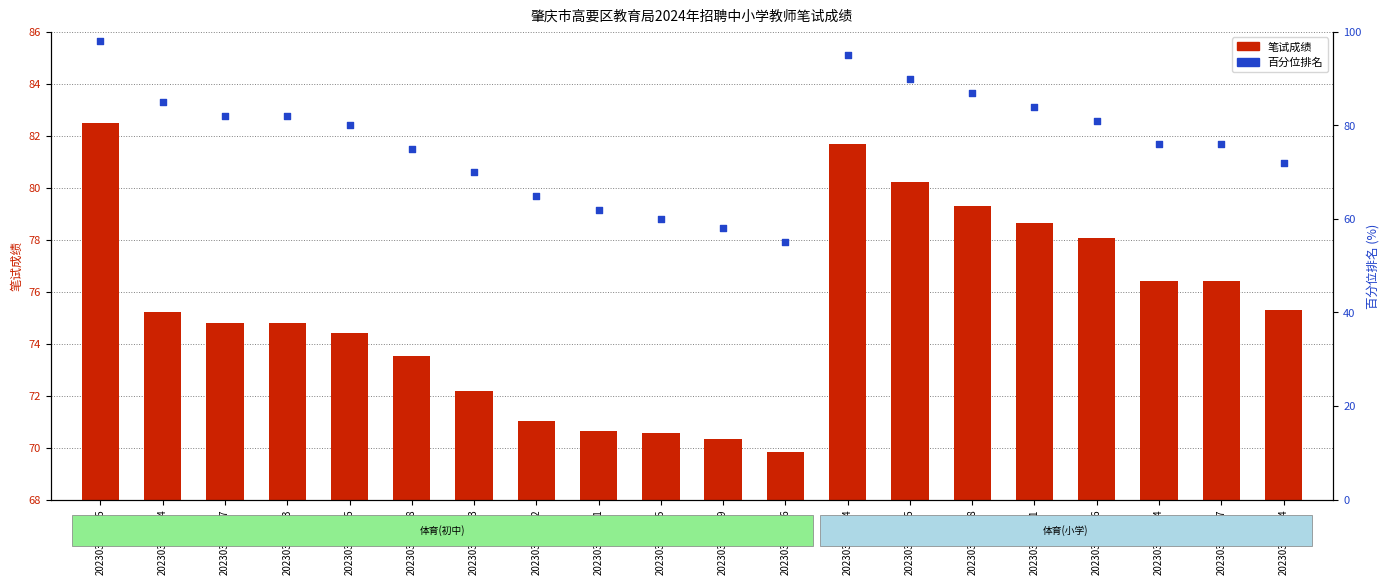

Is the value of 百分位排名 at 202303300314 greater than the value of 笔试成绩 at 202303300412?

Yes